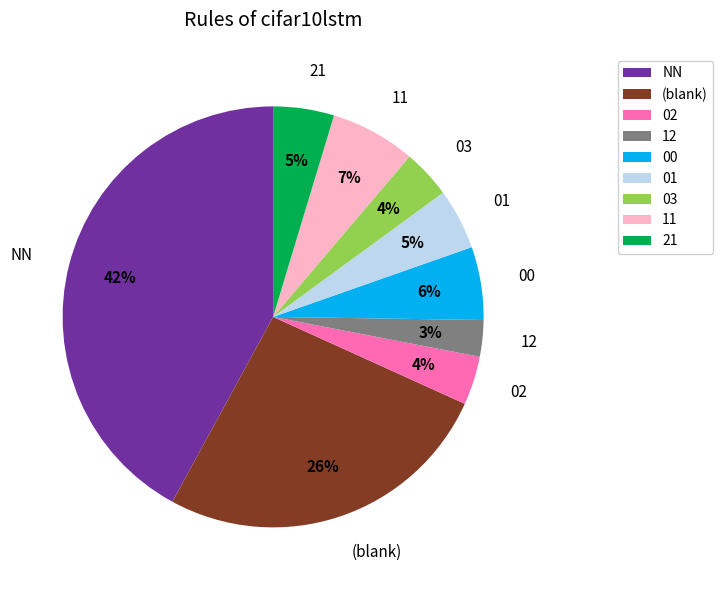

Is 03 the majority of the pie?

No